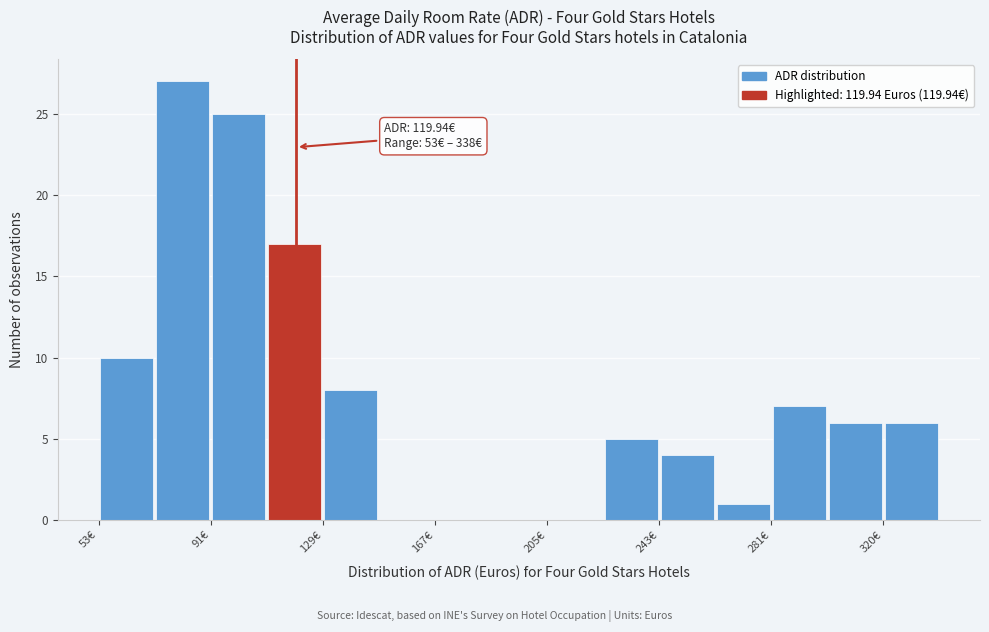

Around what value on the x-axis is the tallest bar? Give the approximate position of its centre, as read against the axis.

80